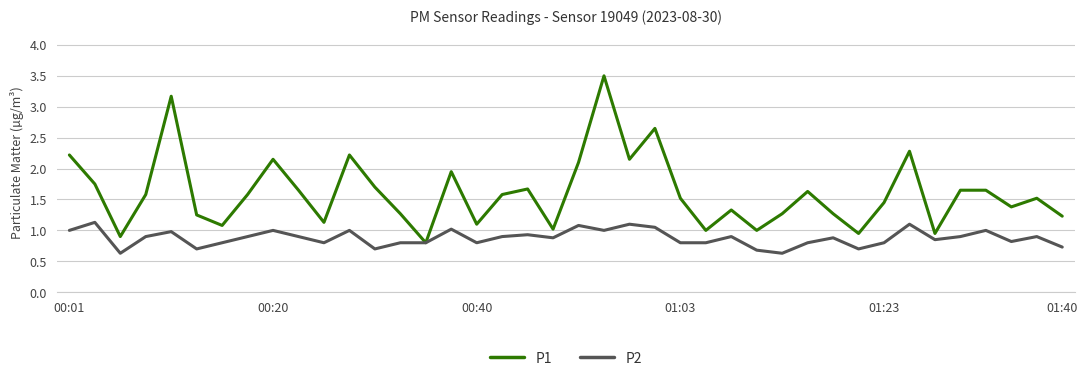

List the series in order of their overall mean, lowest first.

P2, P1